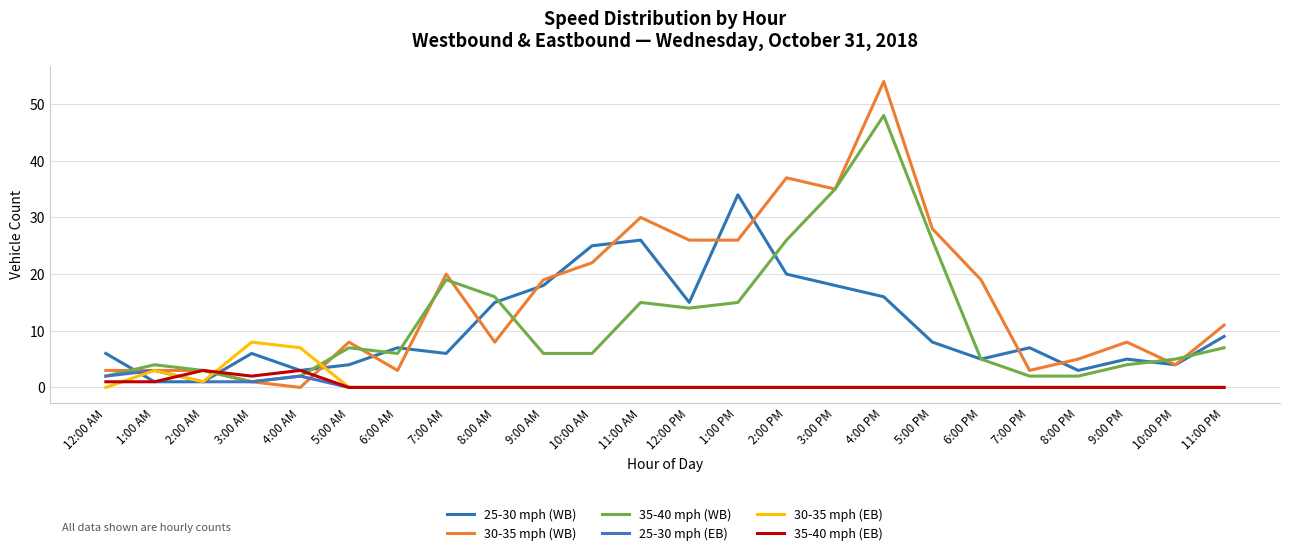

At which category does the chart reach its minimum across all series?

4:00 AM